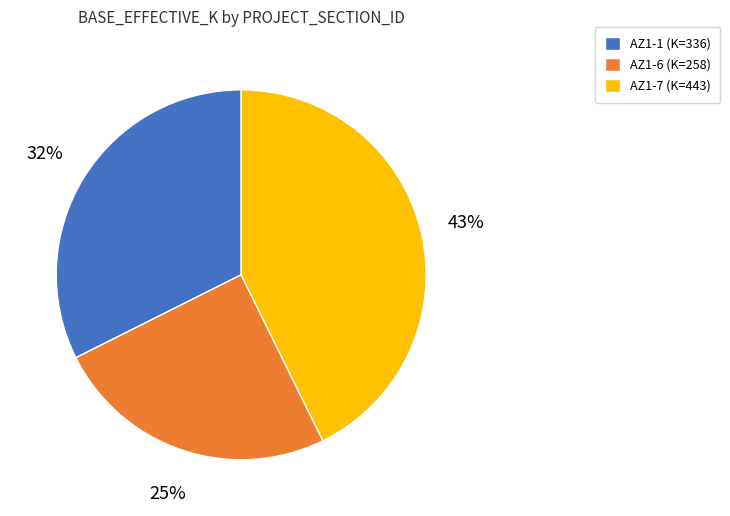

Is the sum of AZ1-7 and AZ1-6 greater than half?

Yes